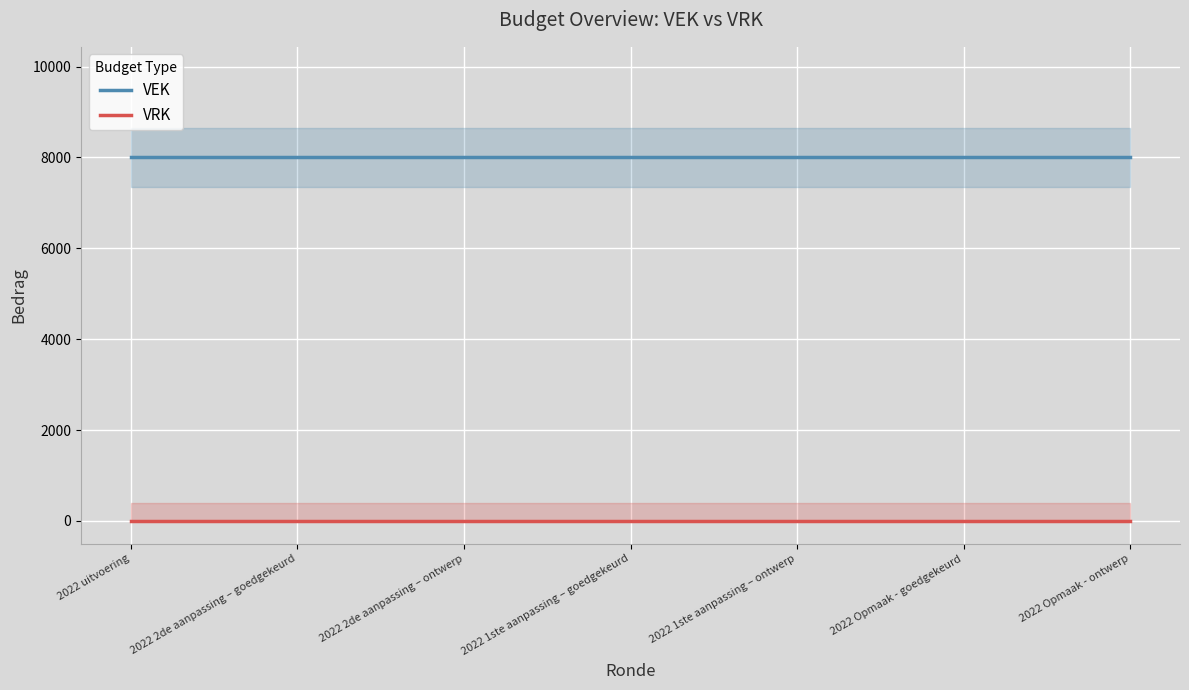

Is it true that VEK equals 2011 at 2022 Opmaak - ontwerp?

False